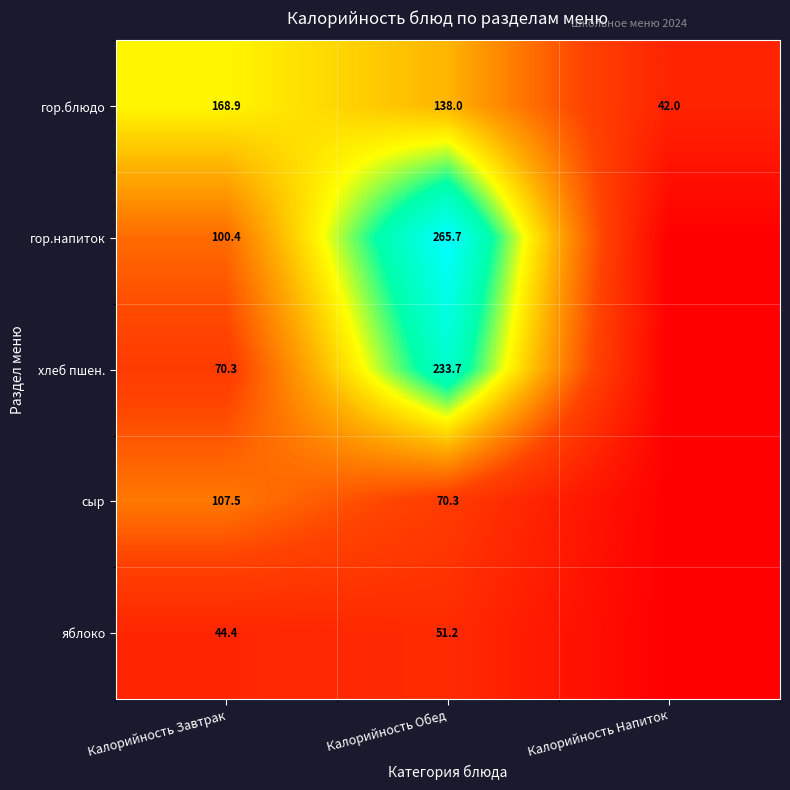

What is the spread (max minus min) of values at Калорийность Обед?

214.5